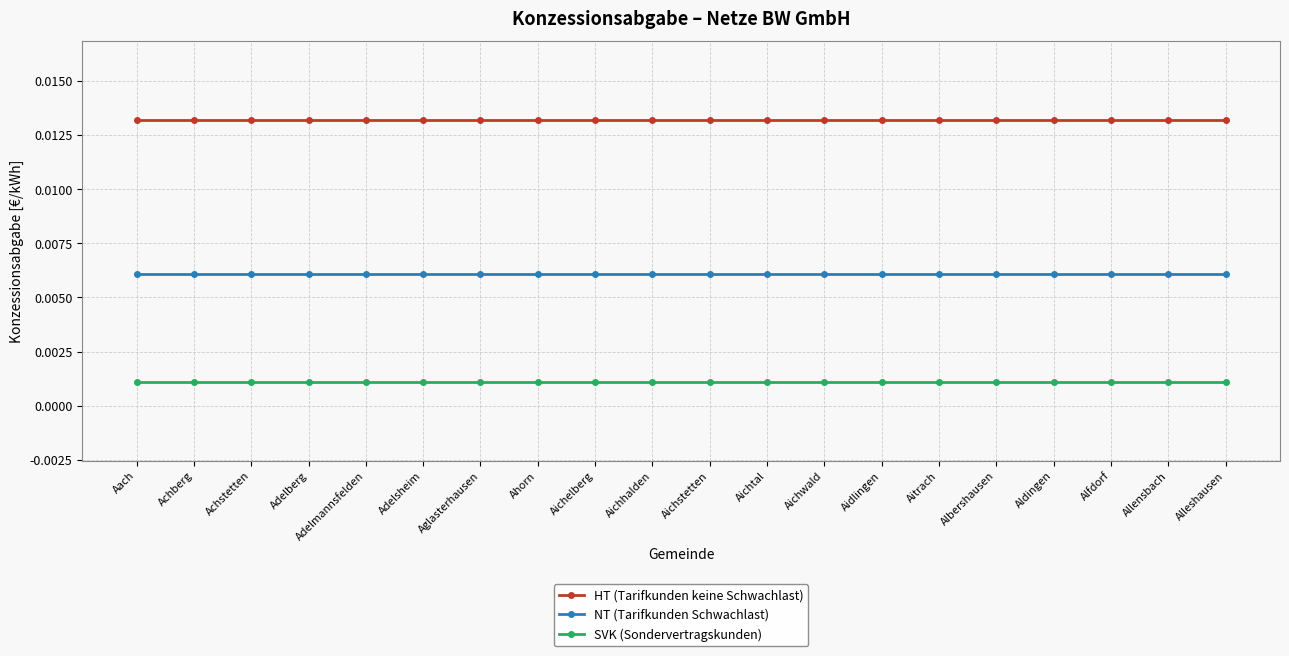

Rank the series by their average value, from lowest to highest.

SVK (Sondervertragskunden), NT (Tarifkunden Schwachlast), HT (Tarifkunden keine Schwachlast)